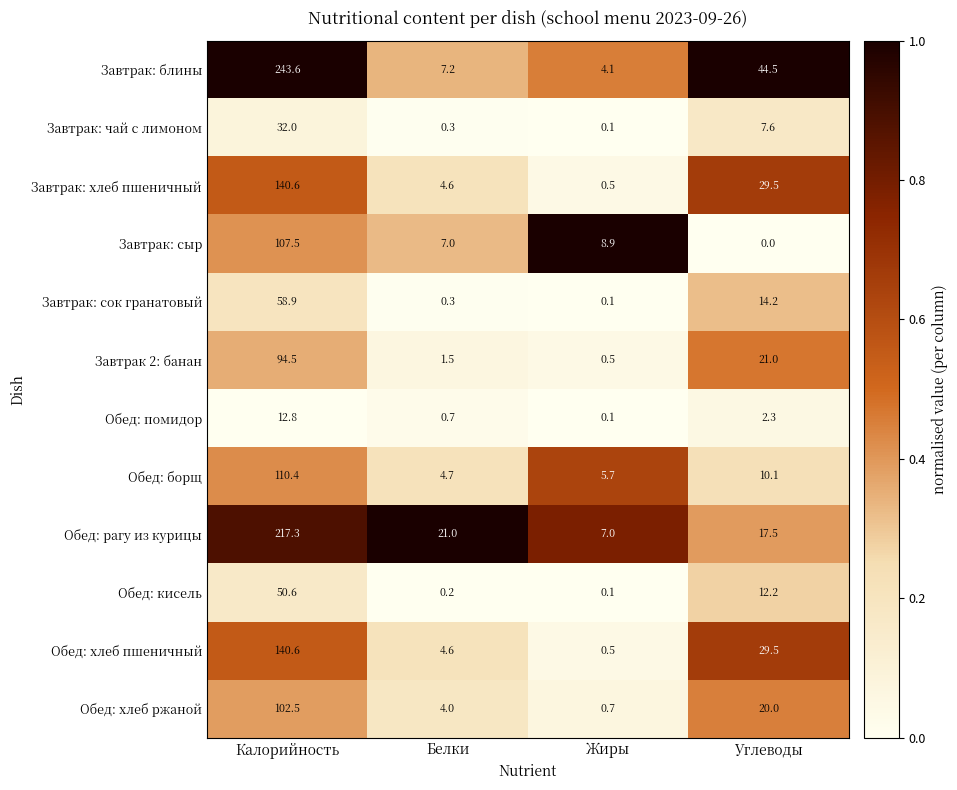

Where is Завтрак: хлеб пшеничный nearest to the value 70?

Углеводы